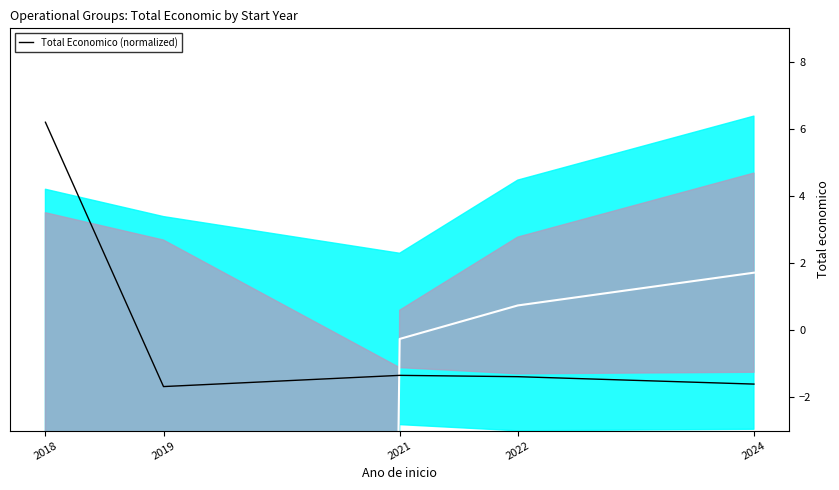

Where is the first local maximum?

2021